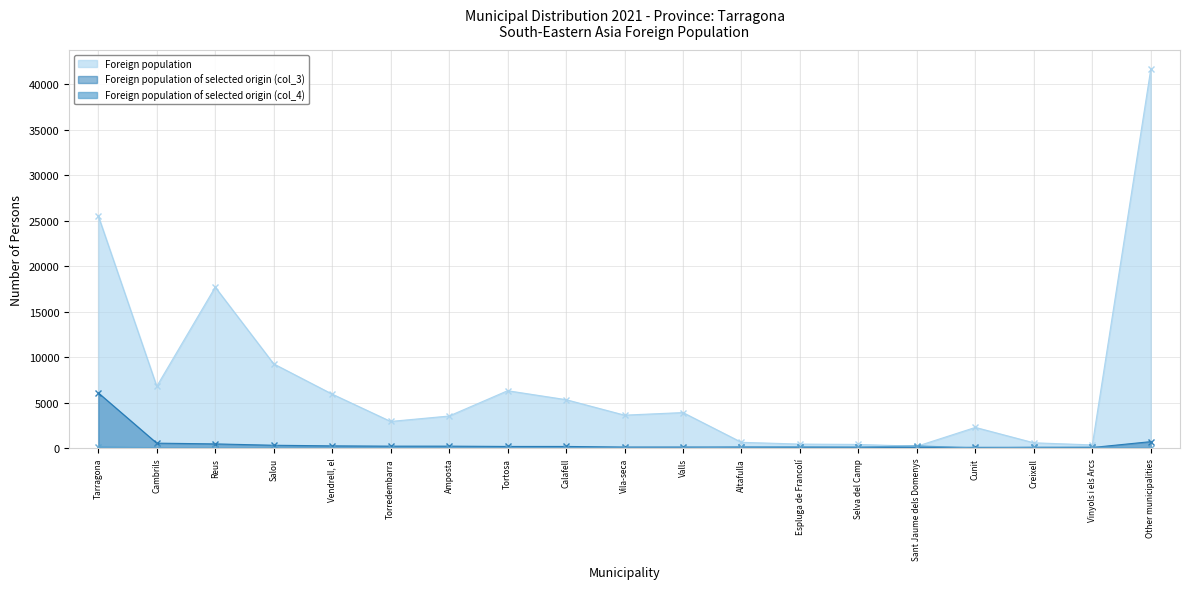

What is the label of the 7th point from the left?

Amposta